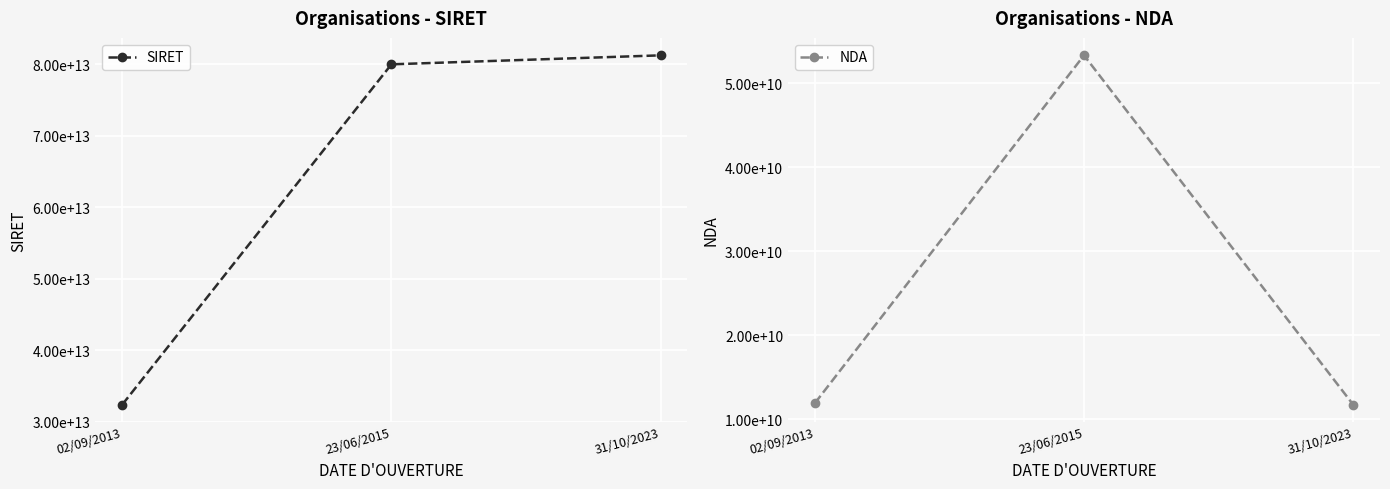

How many distinct data groups are displayed?

2